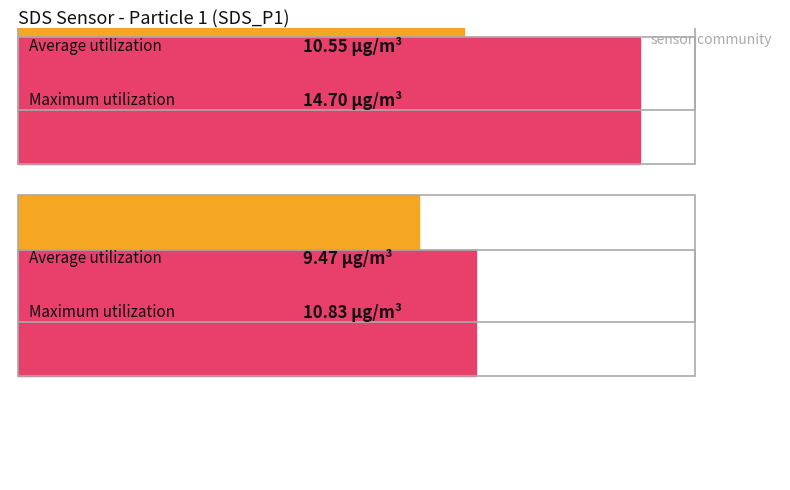

Between SDS_P1 and SDS_P2, which series saw the biggest shift?

Maximum utilization